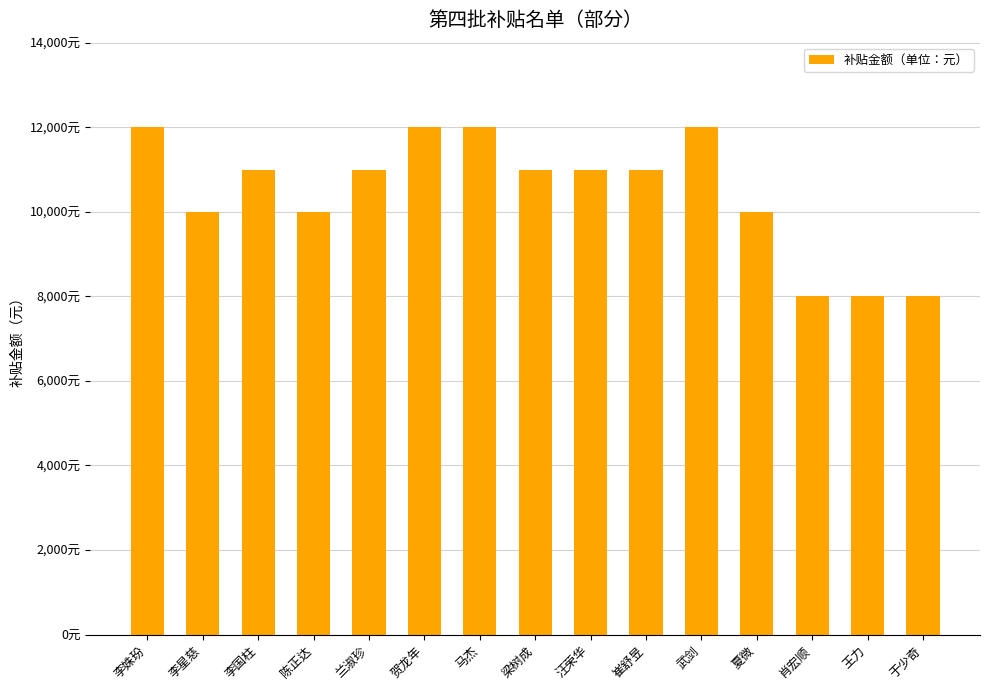

How many distinct data groups are displayed?

1